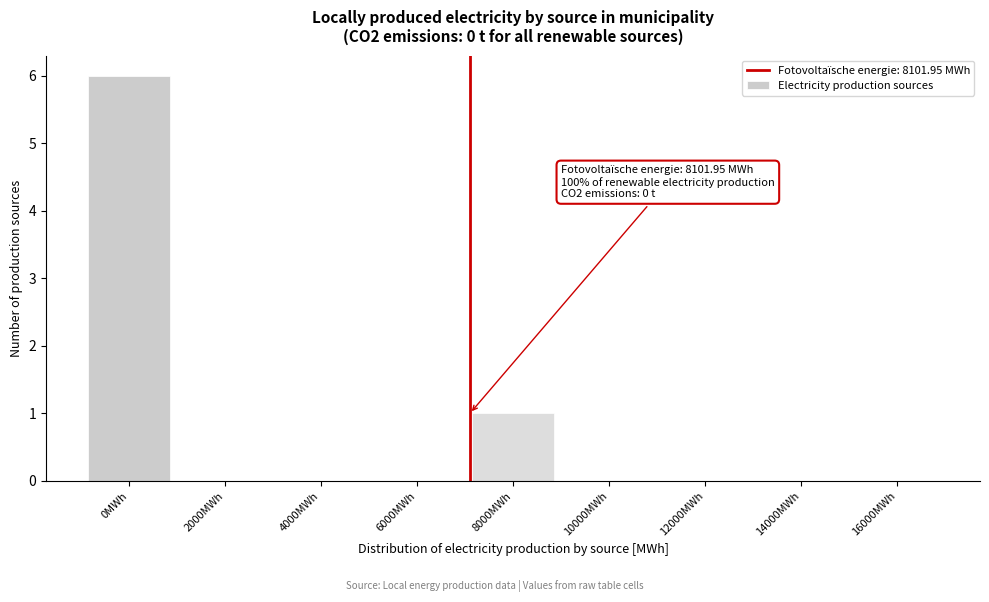

Reading right to left, extract all data points from this chart.

16000MWh=0	14000MWh=0	12000MWh=0	10000MWh=0	8000MWh=1	6000MWh=0	4000MWh=0	2000MWh=0	0MWh=6